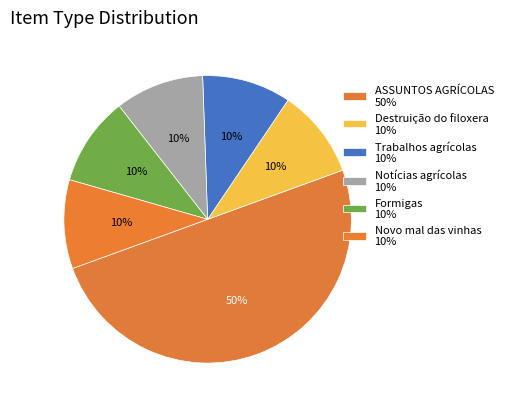

To the nearest percent, what is the combined percentage of Formigas and Novo mal das vinhas?

20%